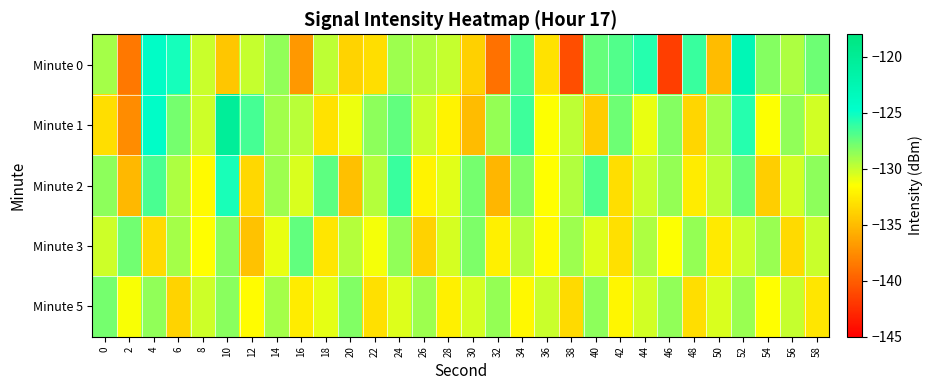

What is the minimum value shown in the chart?

-141.7